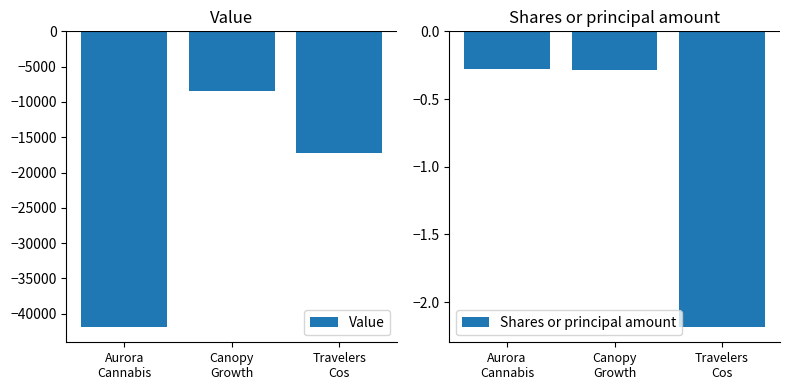

What is the minimum value shown in the chart?

-41941.0